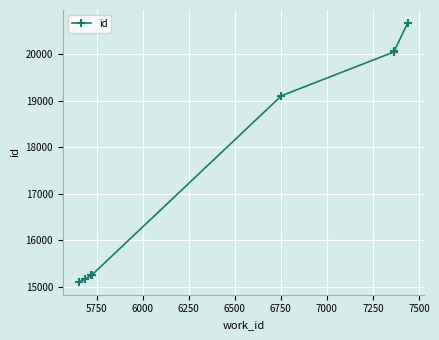

The value at 7500 is 4278. True or false?

False